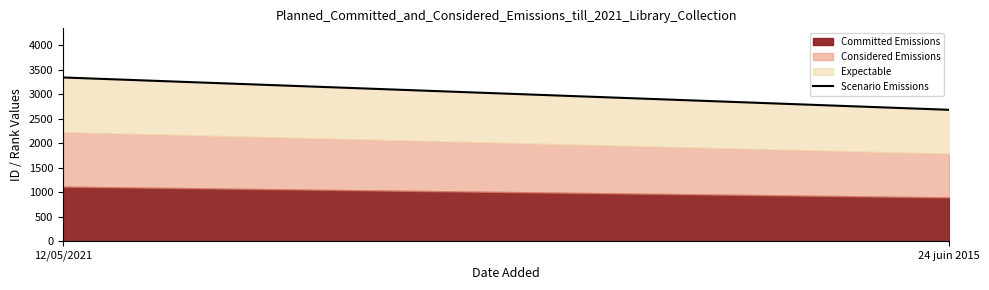

Which category has the highest value across all series?

12/05/2021